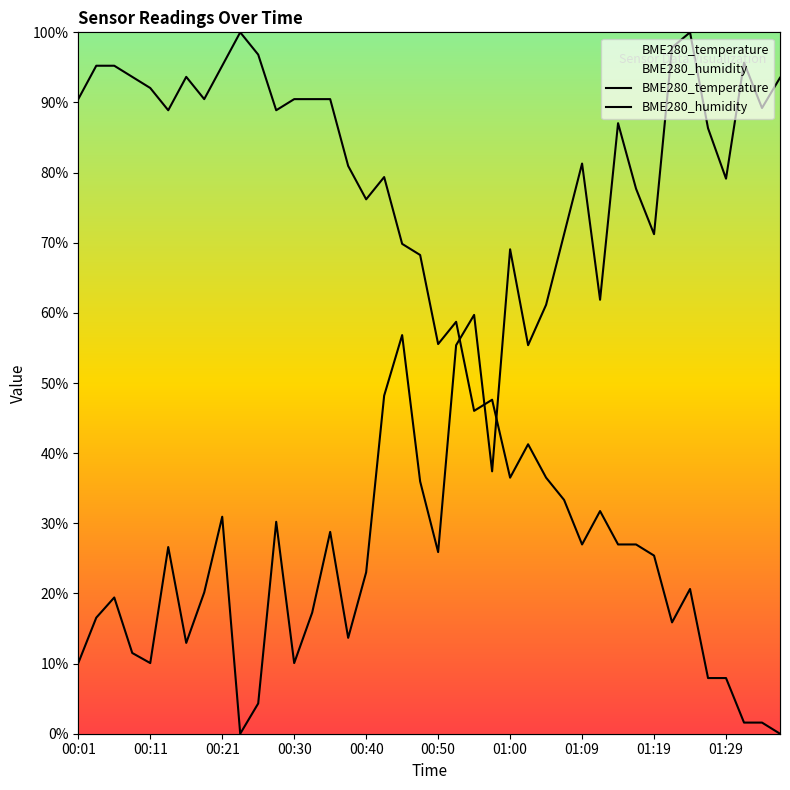

What is the total value across all series at 00:50?

81.5